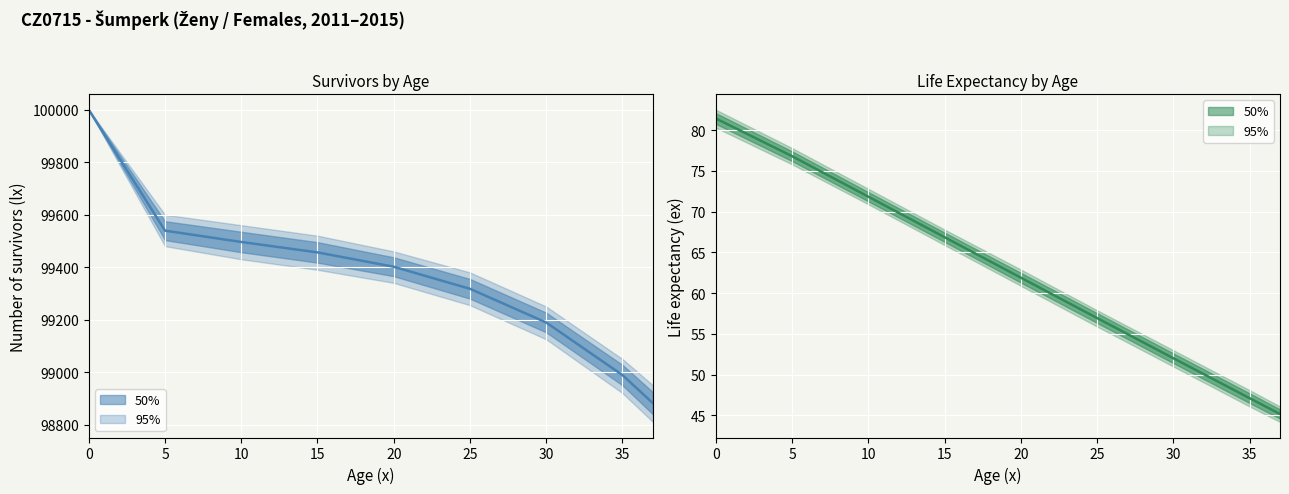

Is the value of ex (life expectancy) at 5 greater than the value of lx (survivors) at 0?

No